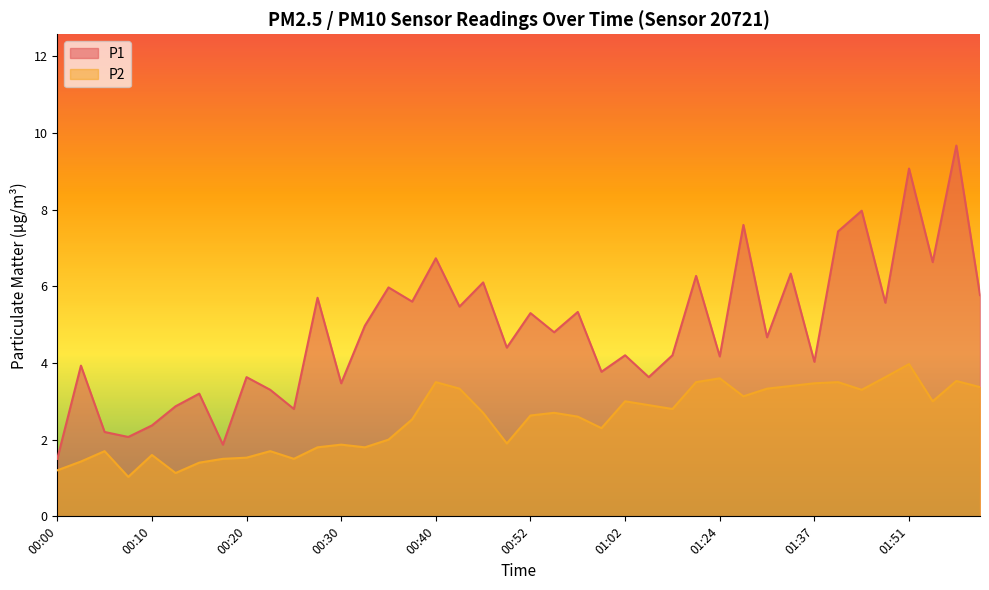

Rank the series at 01:10 from highest to lowest value.

P1, P2